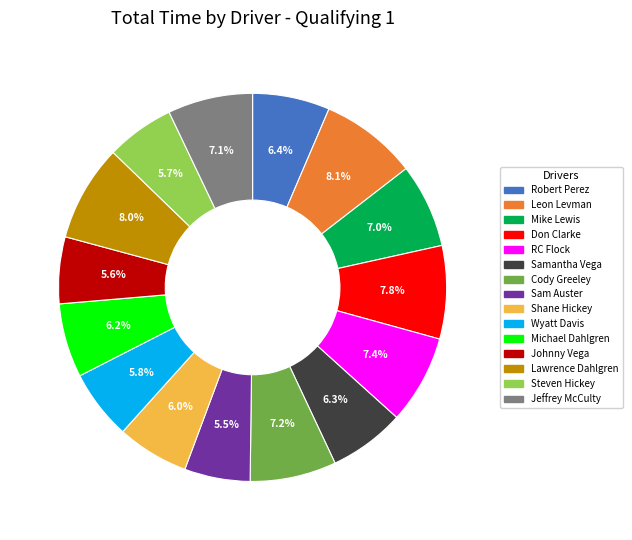

Does any single category account for the majority?

No